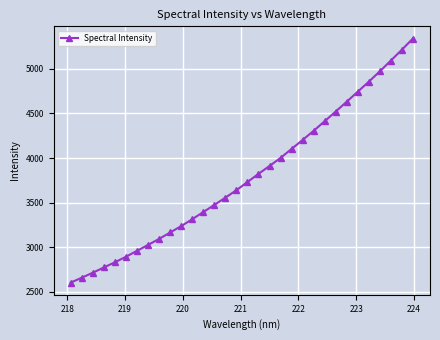

What is the value of the 8th point from the left?

3027.4